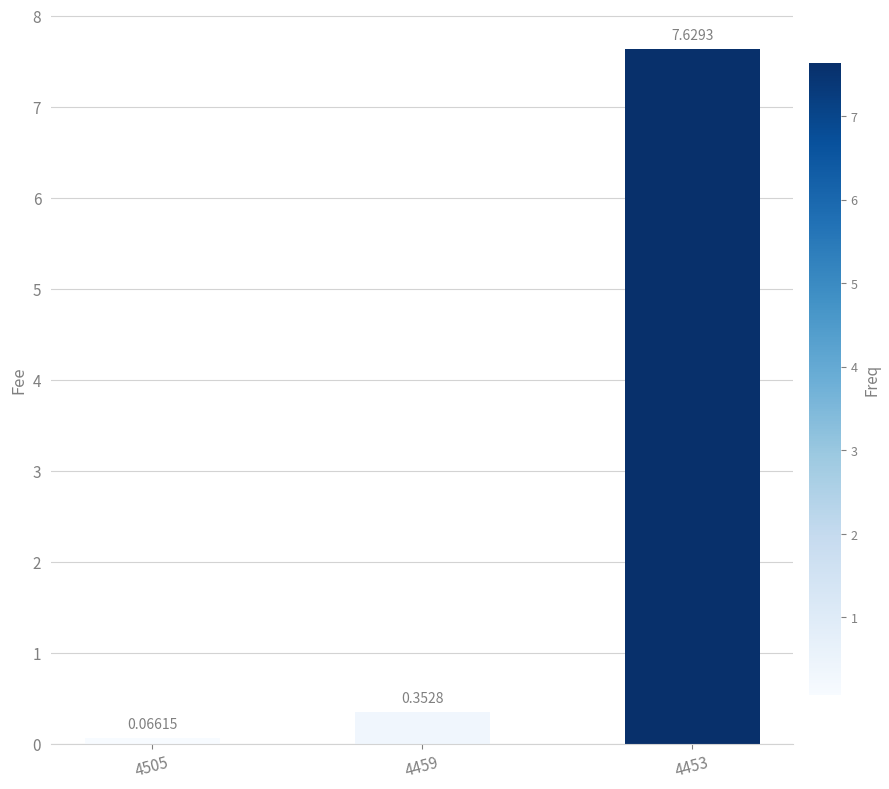

The chart shows a value of 7.6 at 4453. True or false?

True